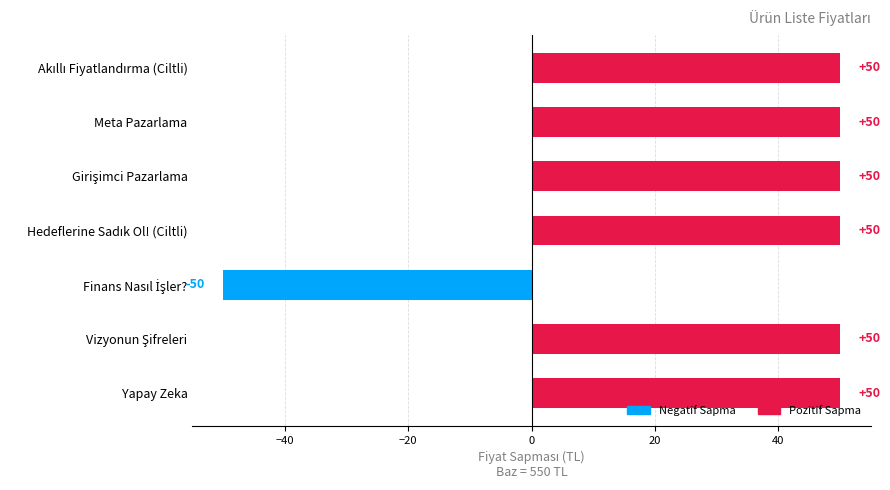

What is the difference between the maximum and minimum values?

100